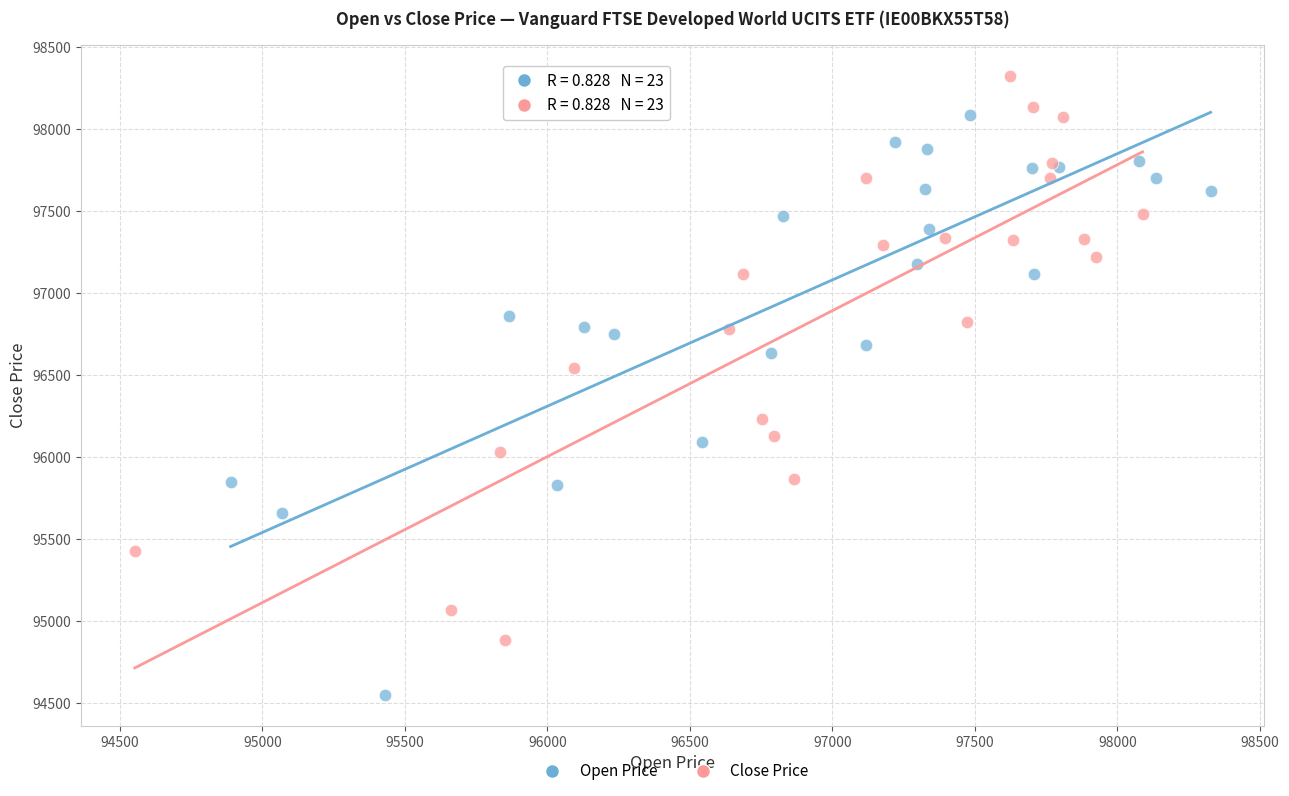

Which series has the widest spread of Y values?

Open Price